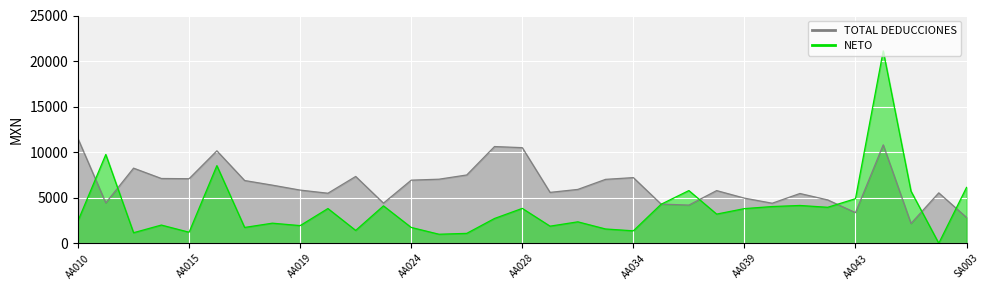

How many lines are shown in the chart?

2